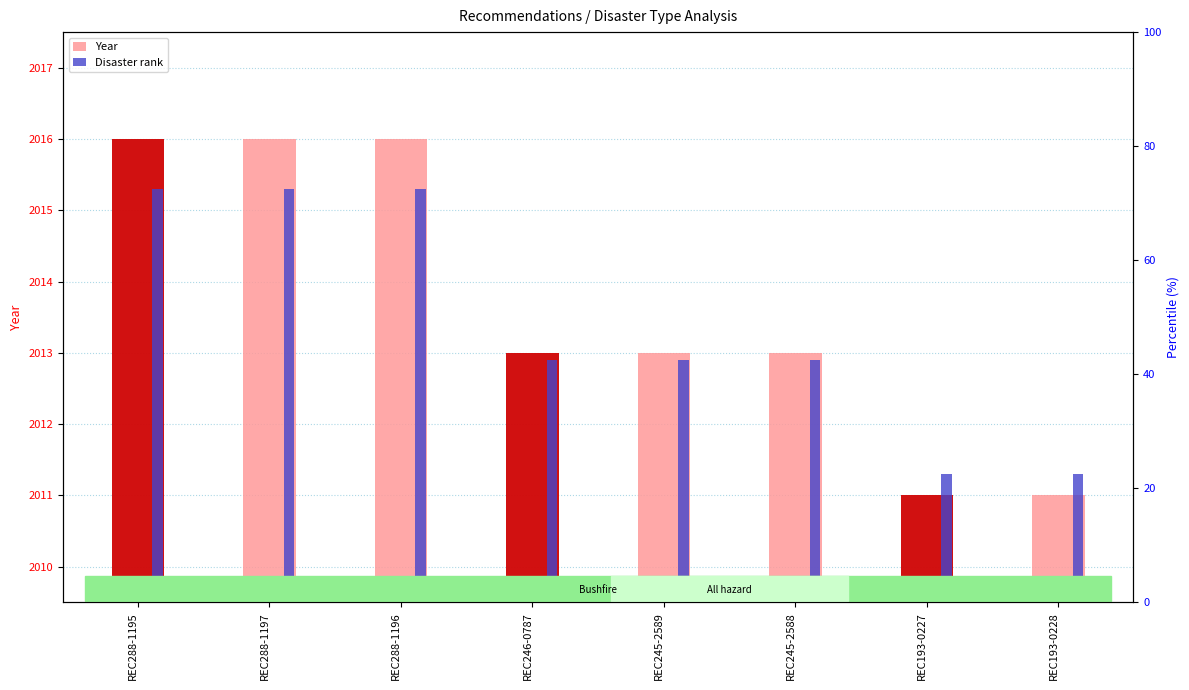

What is the minimum value shown in the chart?

2011